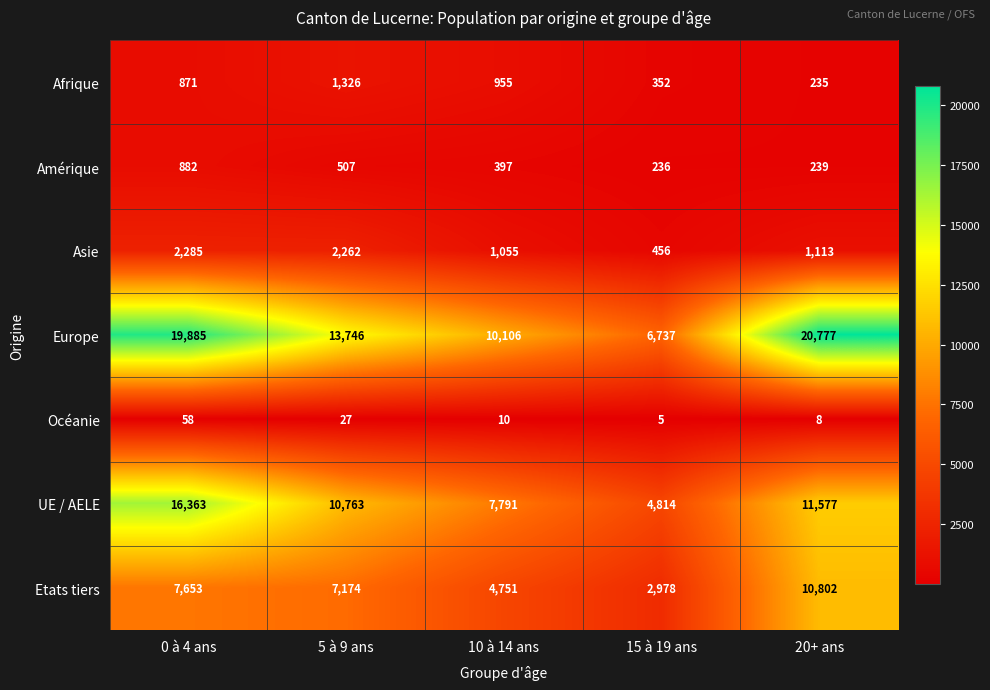

At which category does the chart reach its peak across all series?

20+ ans